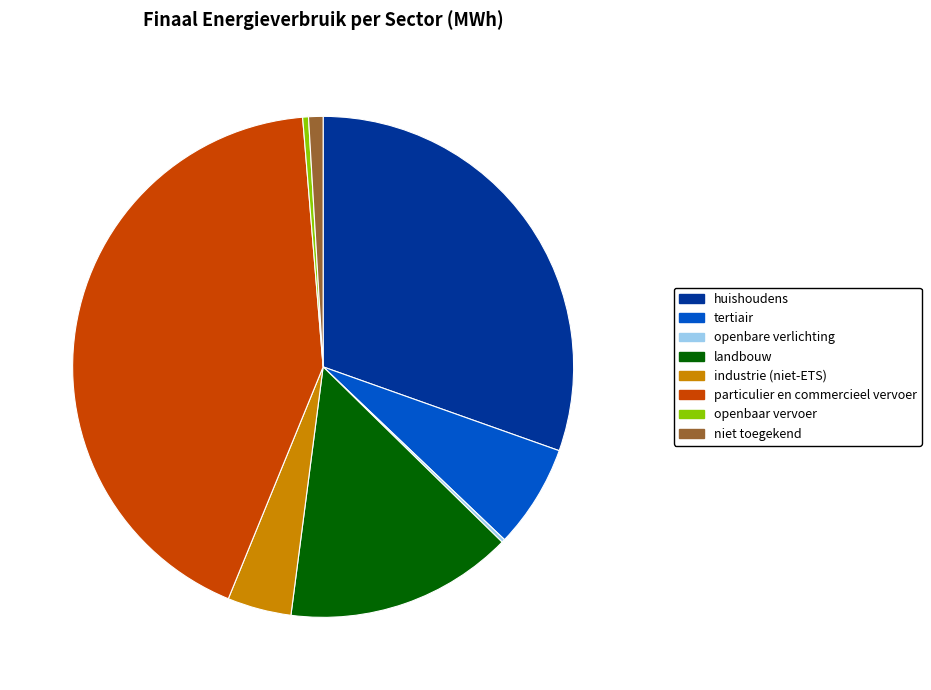

True or false: openbaar vervoer accounts for 0% of the total.

True